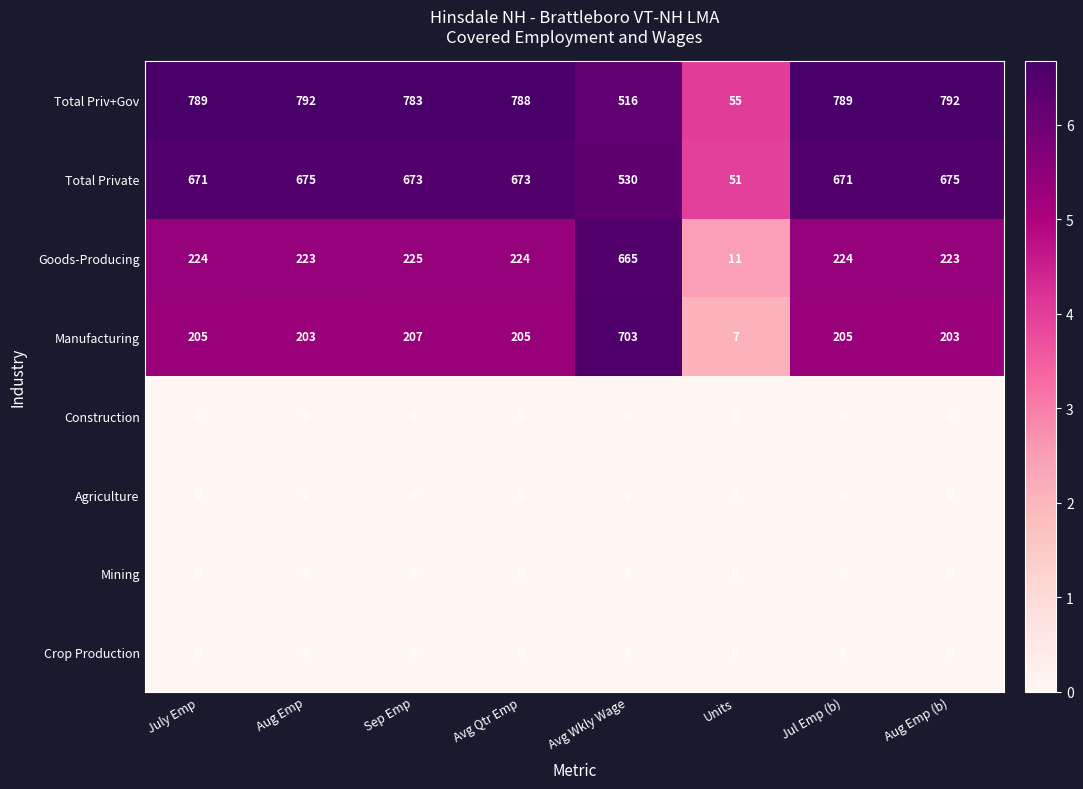

Which series changed the most between Aug Emp and Avg Qtr Emp?

Total Priv+Gov